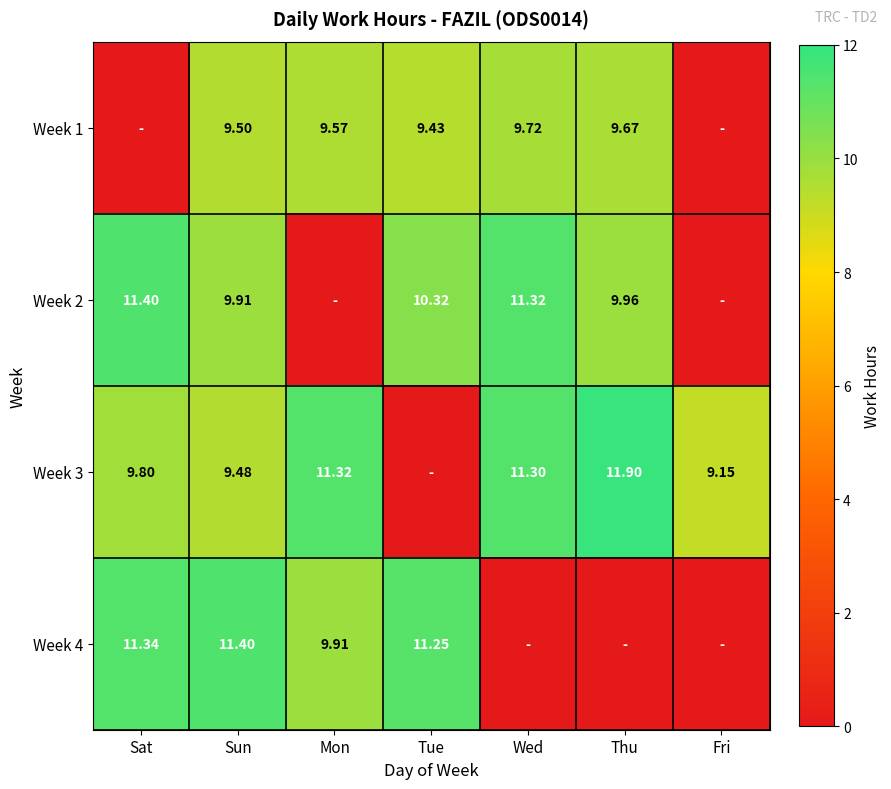

Is the value of Week 3 at Thu greater than the value of Week 4 at Mon?

Yes